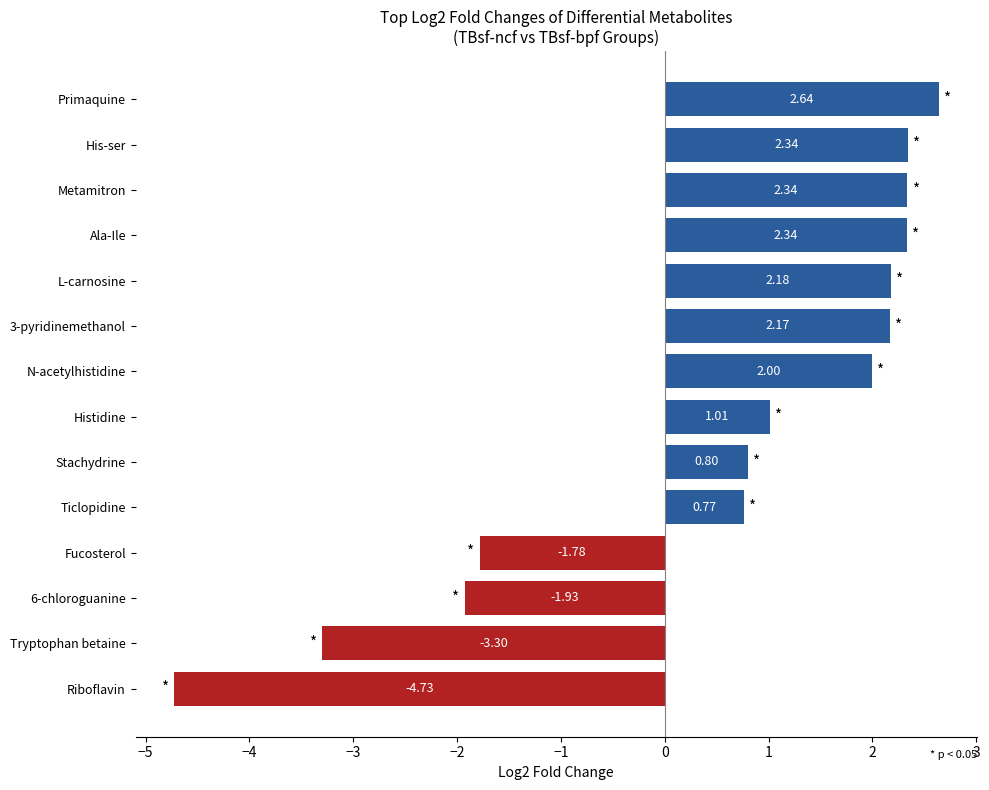

At which label is the value closest to -1?

Fucosterol